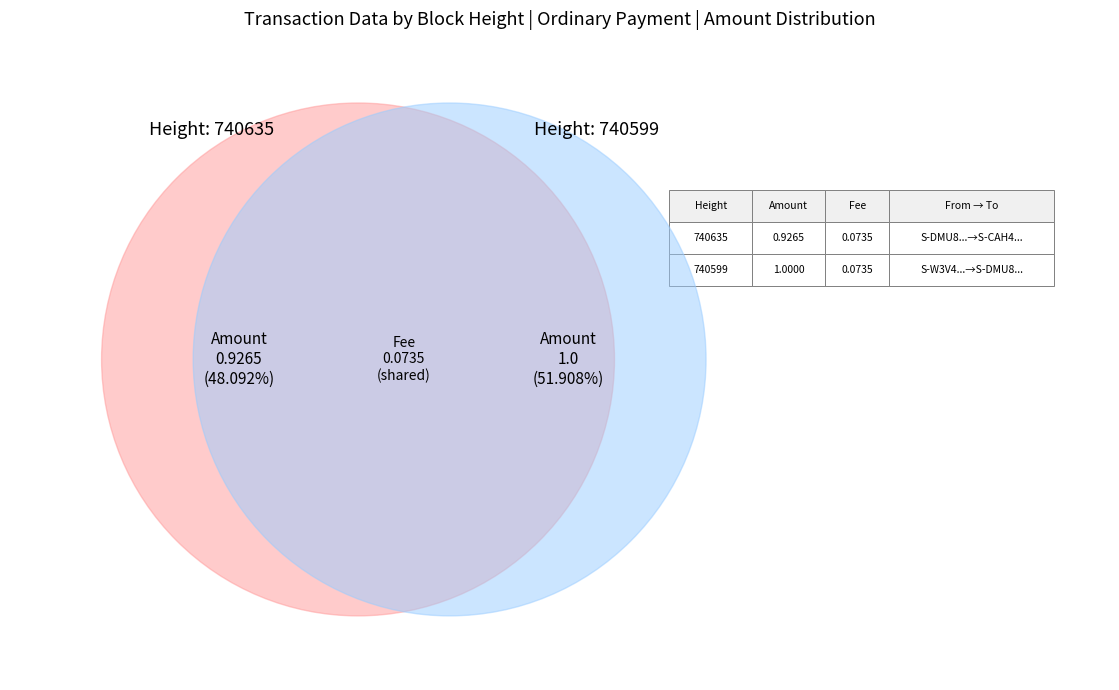

To the nearest percent, what is the combined percentage of 740599 and 740635?

100%